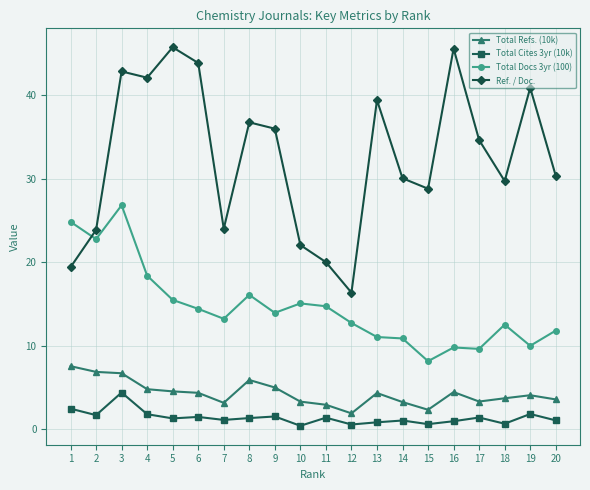

True or false: Ref. / Doc. and Total Refs. (10k) cross at least once.

False